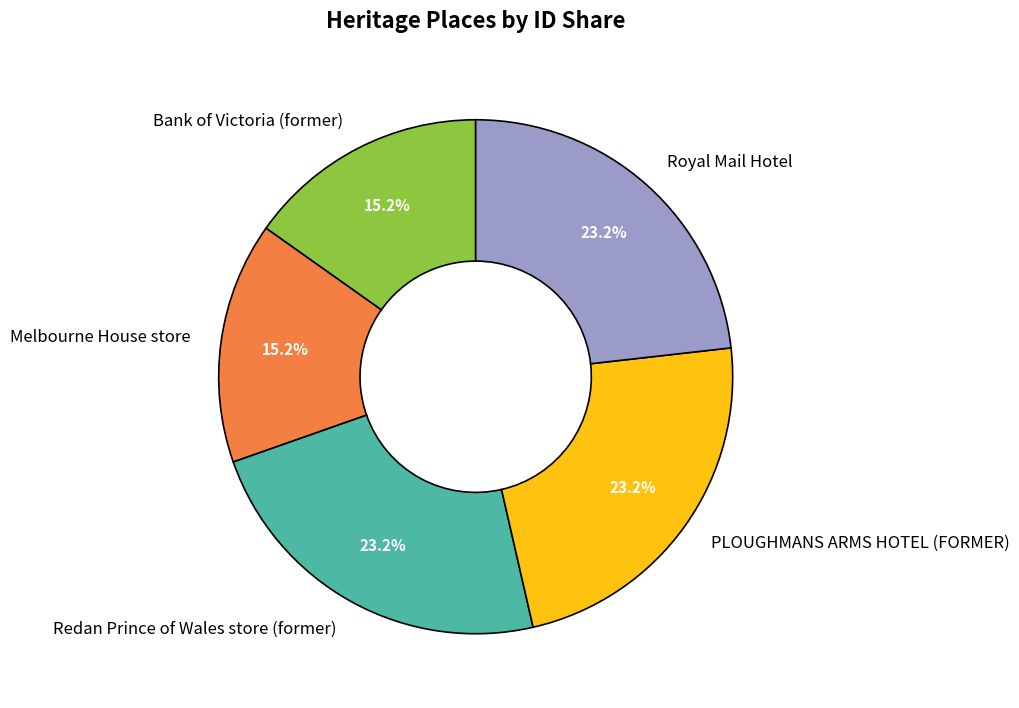

Between Melbourne House store and Redan Prince of Wales store (former), which is larger?

Redan Prince of Wales store (former)